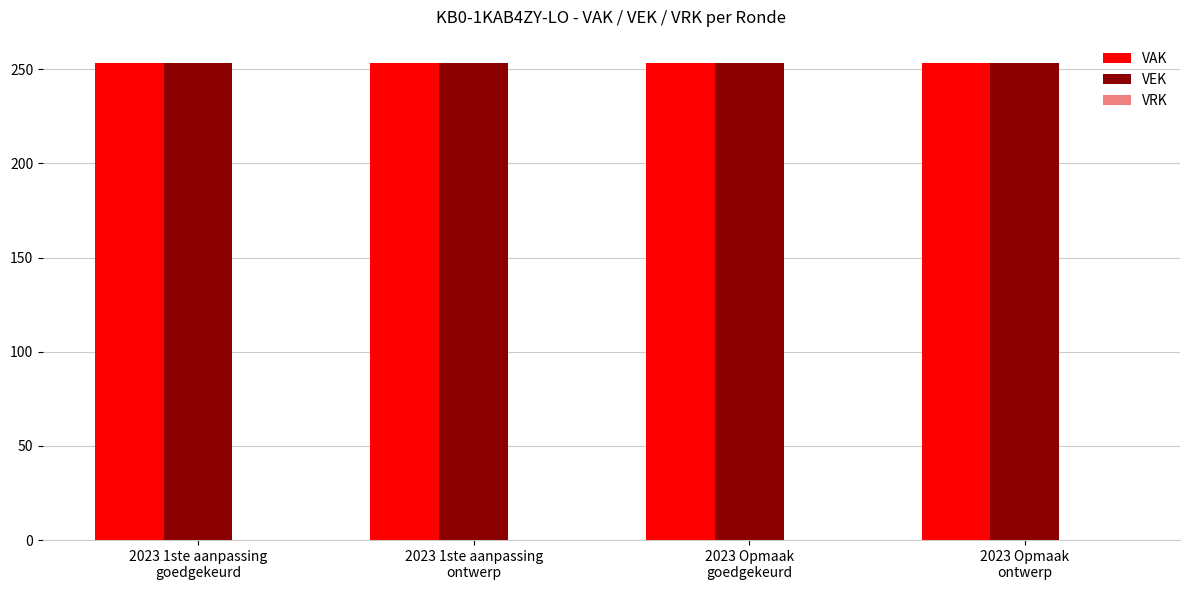

Reading right to left, list all the values displayed in this chart.

VAK: 2023 Opmaak
ontwerp=253	2023 Opmaak
goedgekeurd=253	2023 1ste aanpassing
ontwerp=253	2023 1ste aanpassing
goedgekeurd=253
VEK: 2023 Opmaak
ontwerp=253	2023 Opmaak
goedgekeurd=253	2023 1ste aanpassing
ontwerp=253	2023 1ste aanpassing
goedgekeurd=253
VRK: 2023 Opmaak
ontwerp=0	2023 Opmaak
goedgekeurd=0	2023 1ste aanpassing
ontwerp=0	2023 1ste aanpassing
goedgekeurd=0